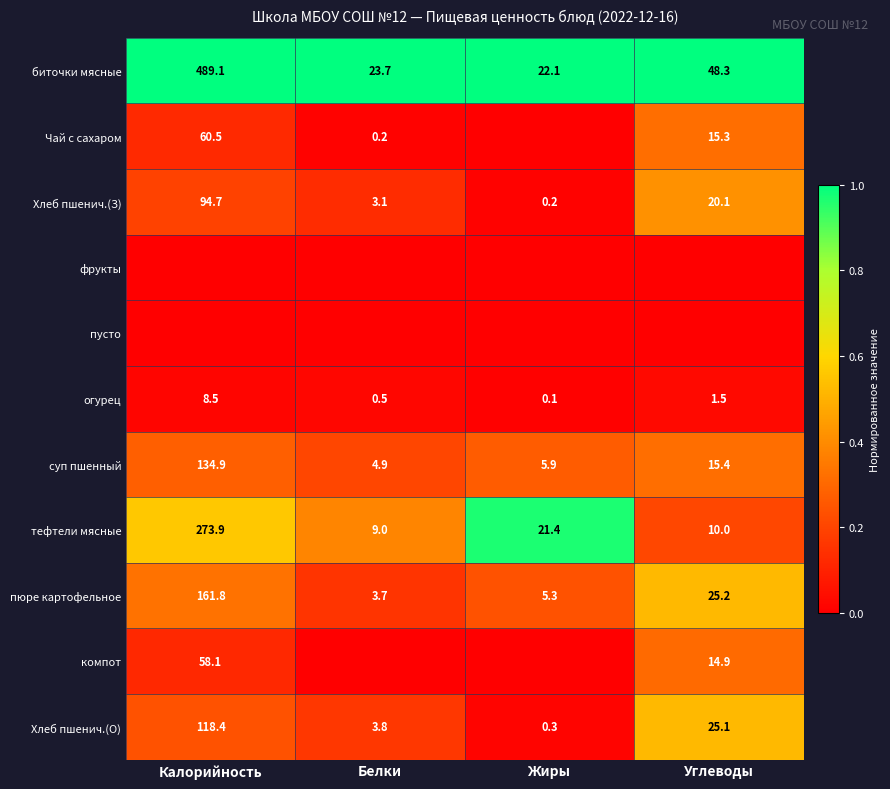

The Хлеб пшенич.(З) series shows 5.2 at Белки. True or false?

False